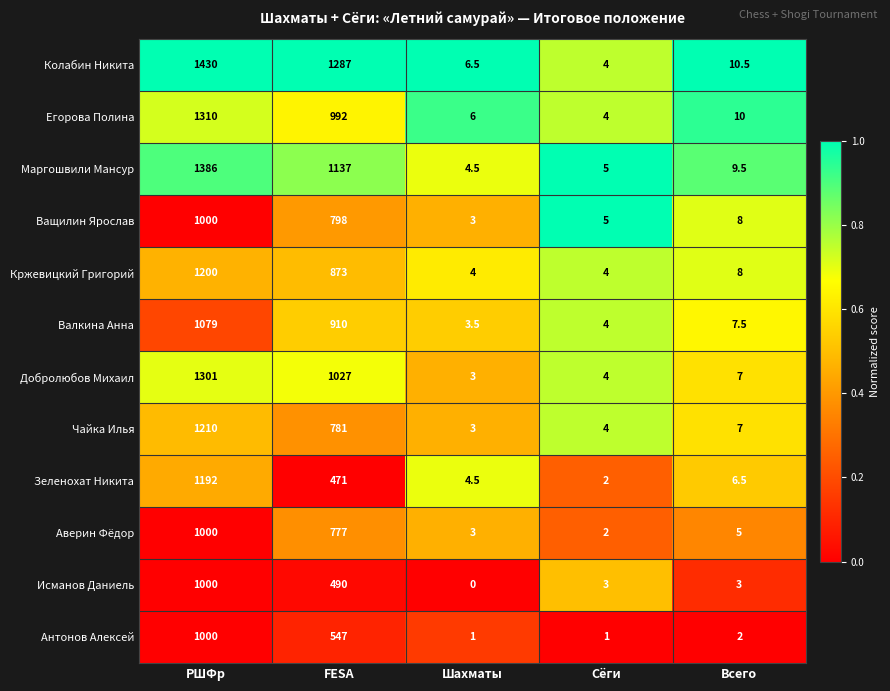

True or false: Валкина Анна has a value of 10.9 at Всего.

False